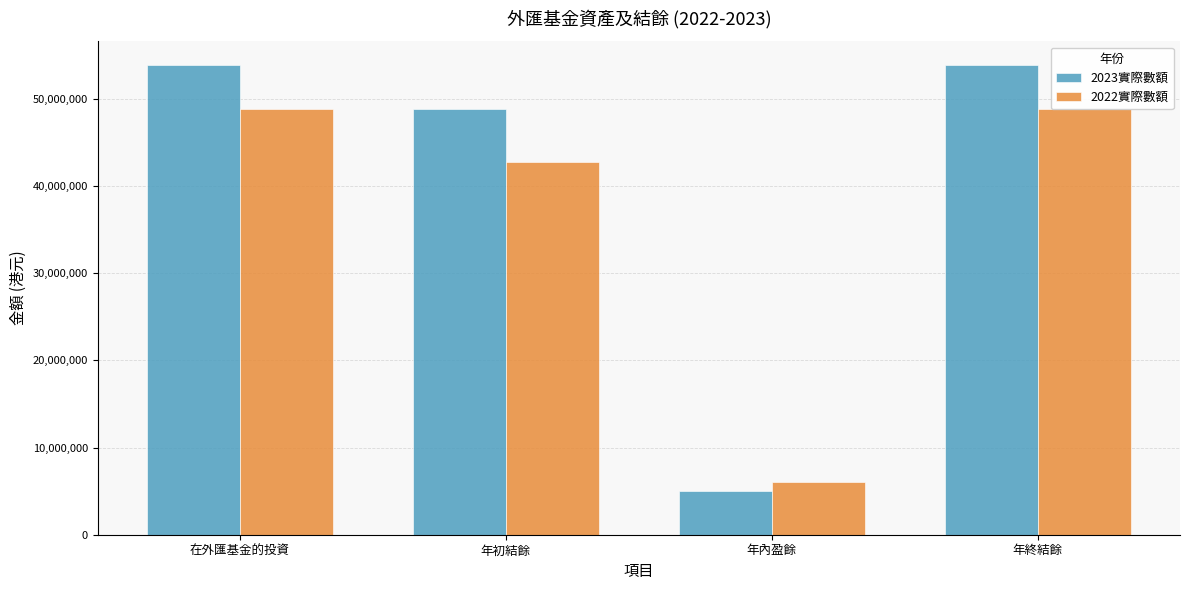

Rank the series by their maximum value, from lowest to highest.

2022實際數額, 2023實際數額